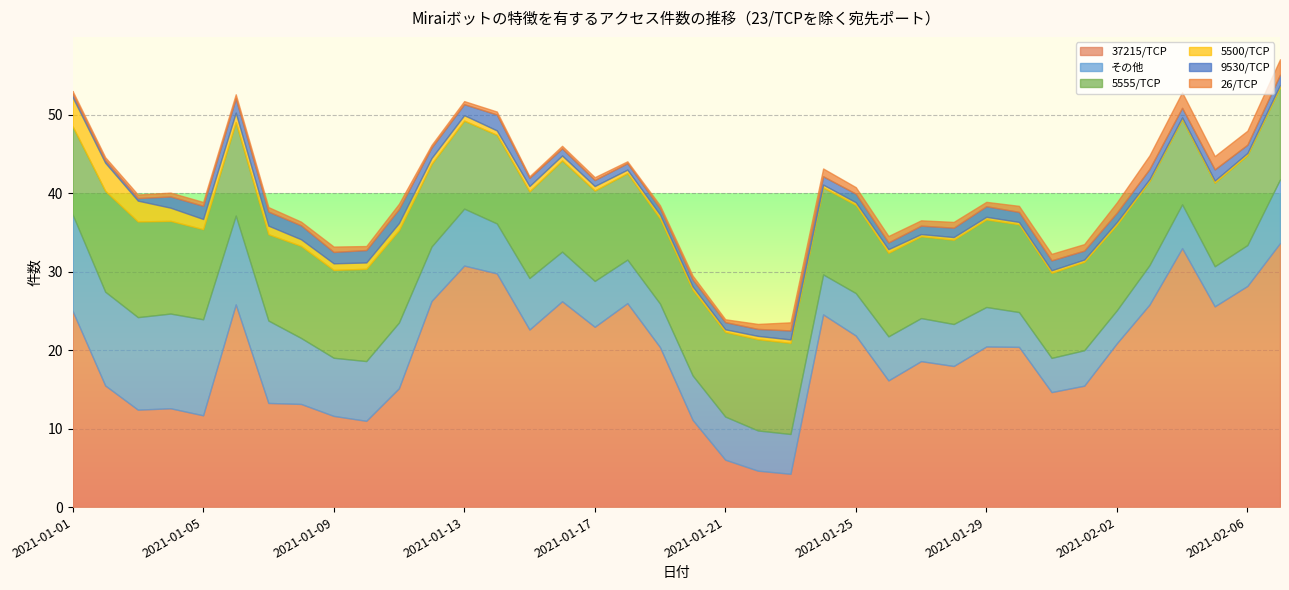

What is the maximum value for 37215/TCP?

33.7